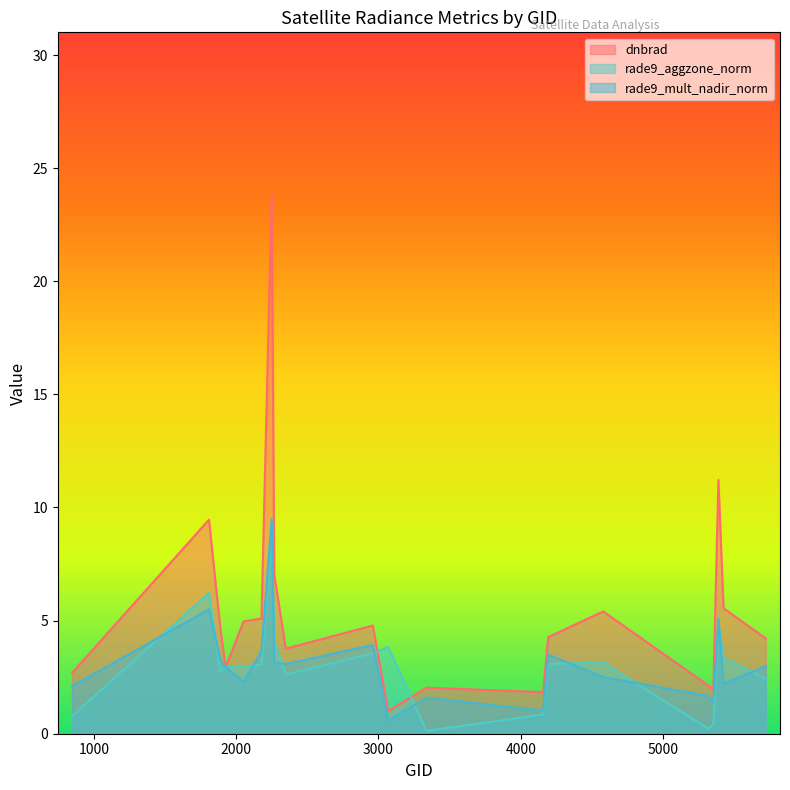

Reading left to right, transcribe all the data shown in this chart.

dnbrad: 845=2.7	1808=9.5	1889=4.6	1925=2.9	2051=5.0	2177=5.1	2249=23.8	2267=7.0	2348=3.8	2960=4.8	3068=1.0	3338=2.0	4157=1.8	4193=4.3	4580=5.4	5318=2.1	5354=2.0	5390=11.2	5426=5.5	5723=4.2
rade9_aggzone_norm: 845=0.8	1808=6.2	1889=2.7	1925=2.9	2051=3.0	2177=3.1	2249=8.9	2267=4.1	2348=2.6	2960=3.6	3068=3.8	3338=0.1	4157=0.8	4193=3.1	4580=3.1	5318=0.2	5354=0.4	5390=4.8	5426=3.3	5723=2.4
rade9_mult_nadir_norm: 845=2.1	1808=5.5	1889=3.3	1925=2.9	2051=2.3	2177=3.6	2249=9.5	2267=3.1	2348=3.1	2960=3.9	3068=0.6	3338=1.6	4157=1.0	4193=3.5	4580=2.5	5318=1.7	5354=1.4	5390=5.1	5426=2.2	5723=3.0